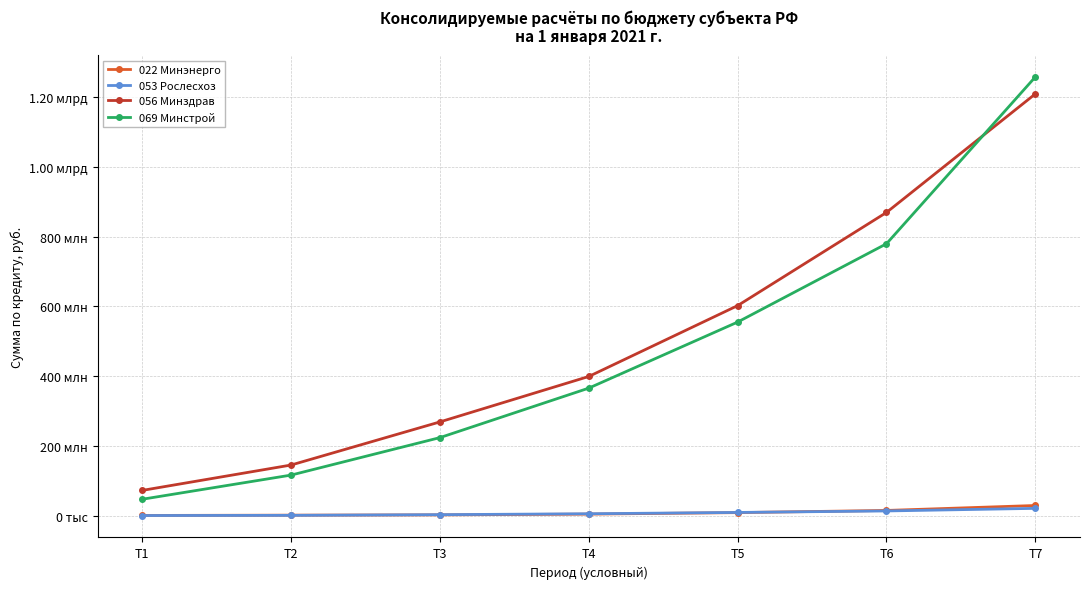

At which label does 056 Минздрав first exceed 398775213?

Т4